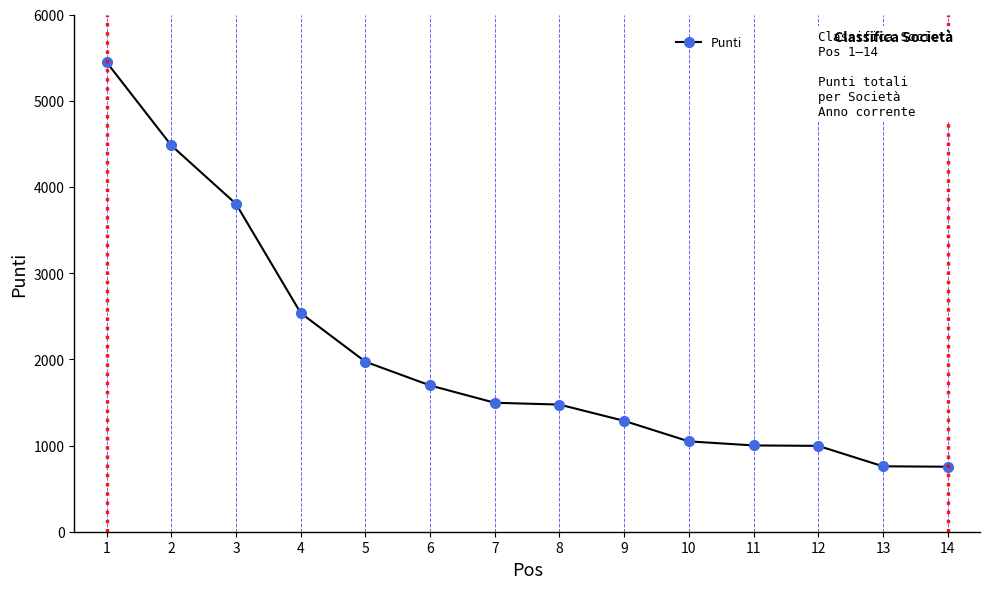

What is the greatest value displayed?

5446